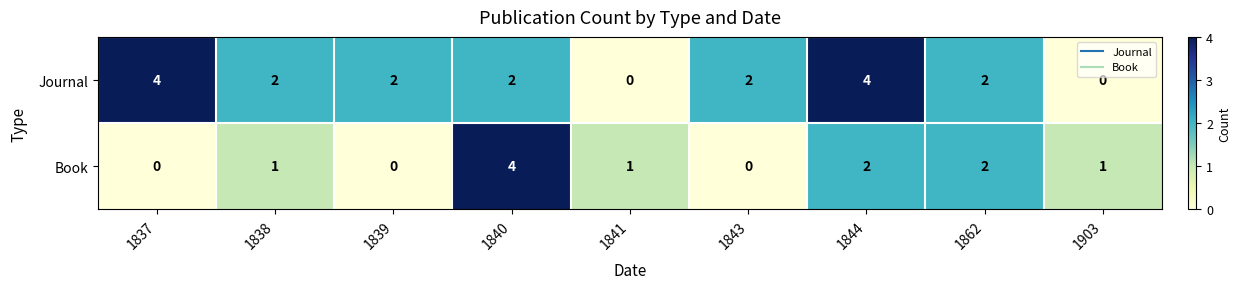

The Journal series shows 2 at 1844. True or false?

False